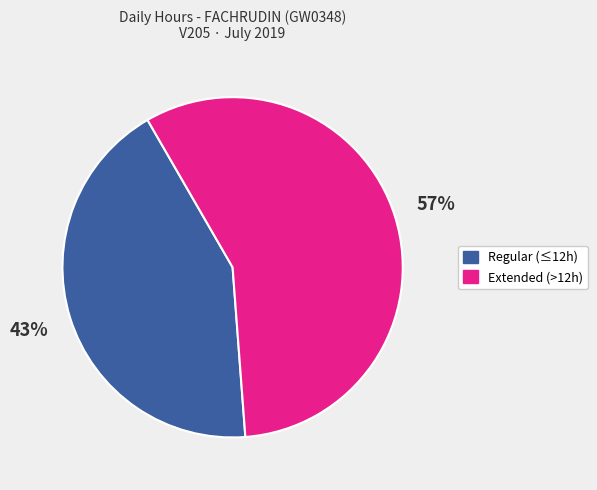

To the nearest percent, what is the average slice percentage?

50%